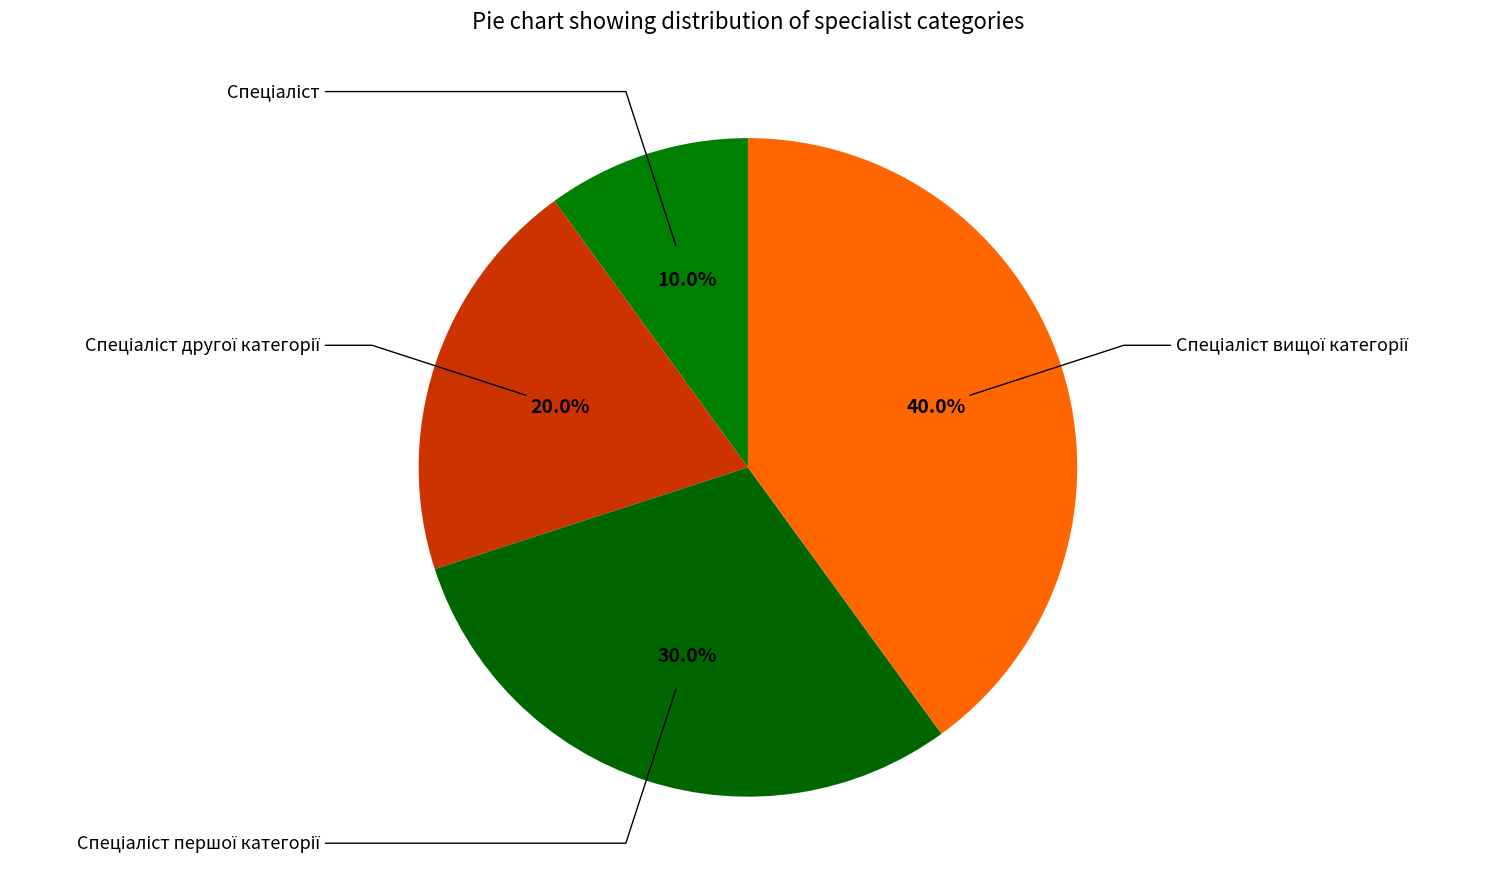

How many segments does this pie chart have?

4